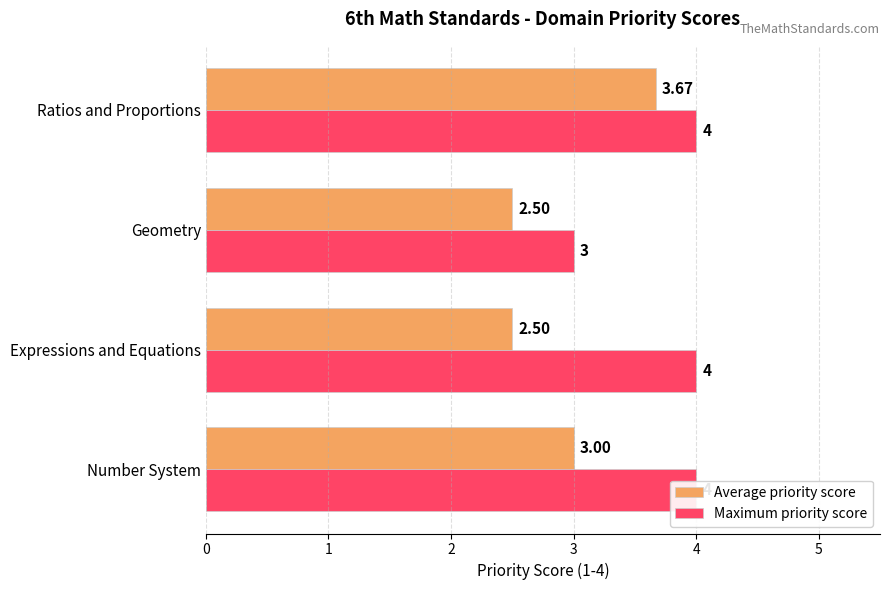

What are all the series names shown in the legend?

Average priority score, Maximum priority score